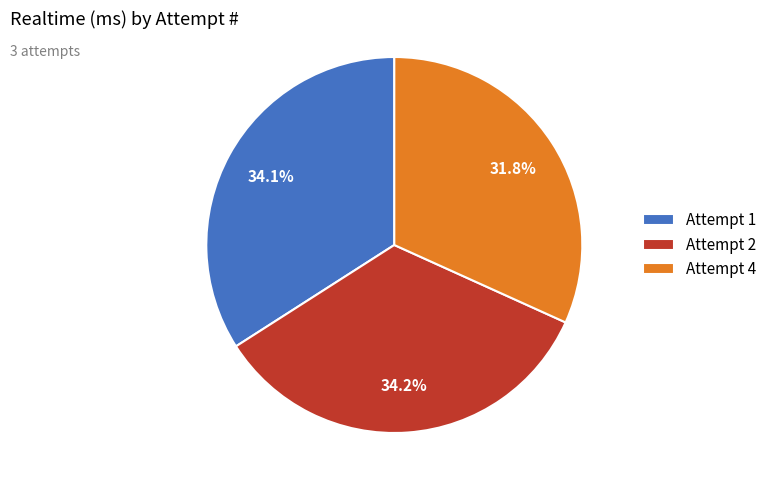

To the nearest percent, what percentage of the pie is Attempt 2?

34%